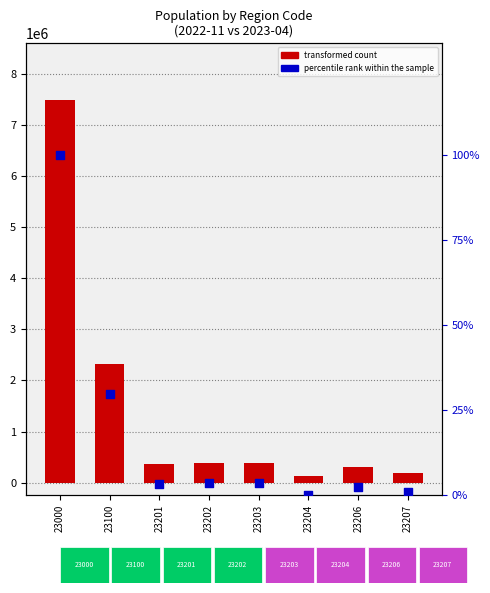

Which series has the widest spread of Y values?

transformed count